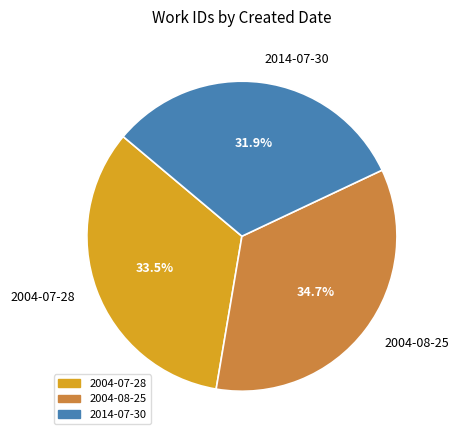

Do 2014-07-30 and 2004-07-28 together represent more than half of the pie?

Yes